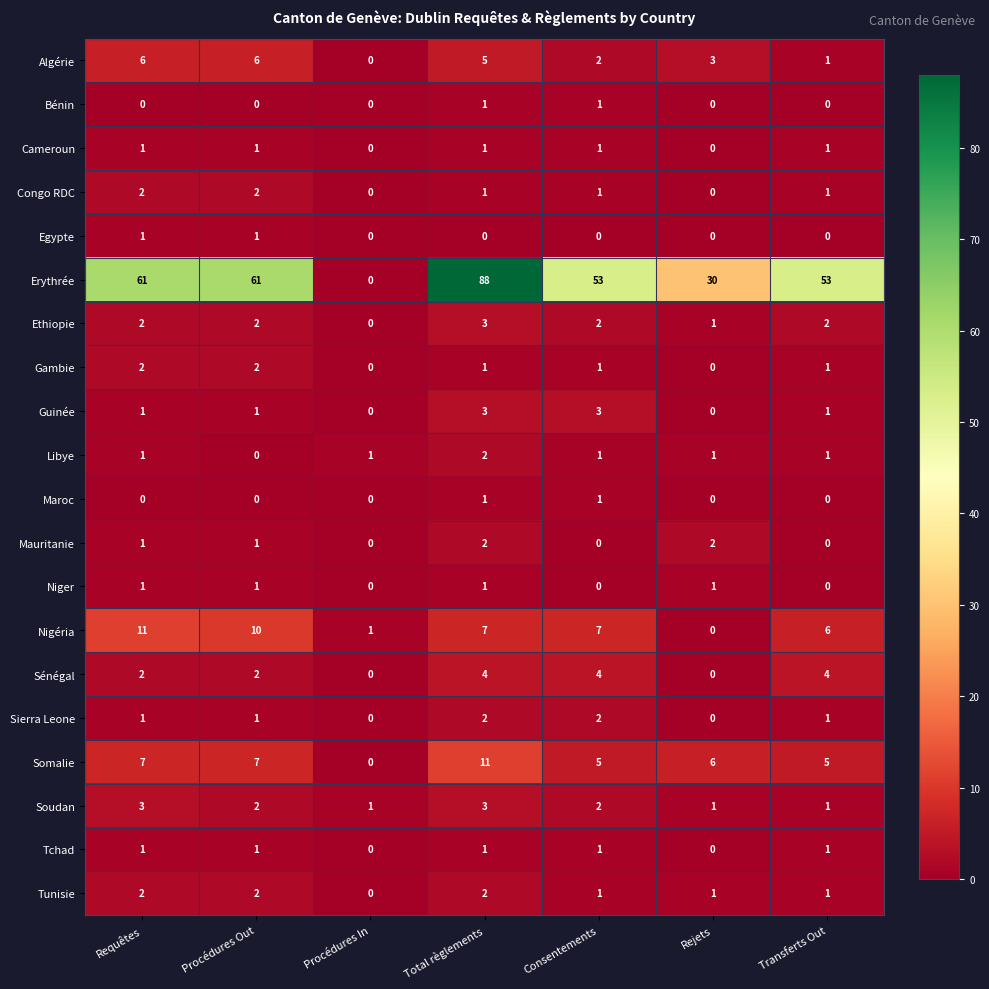

What is the greatest value displayed?

88